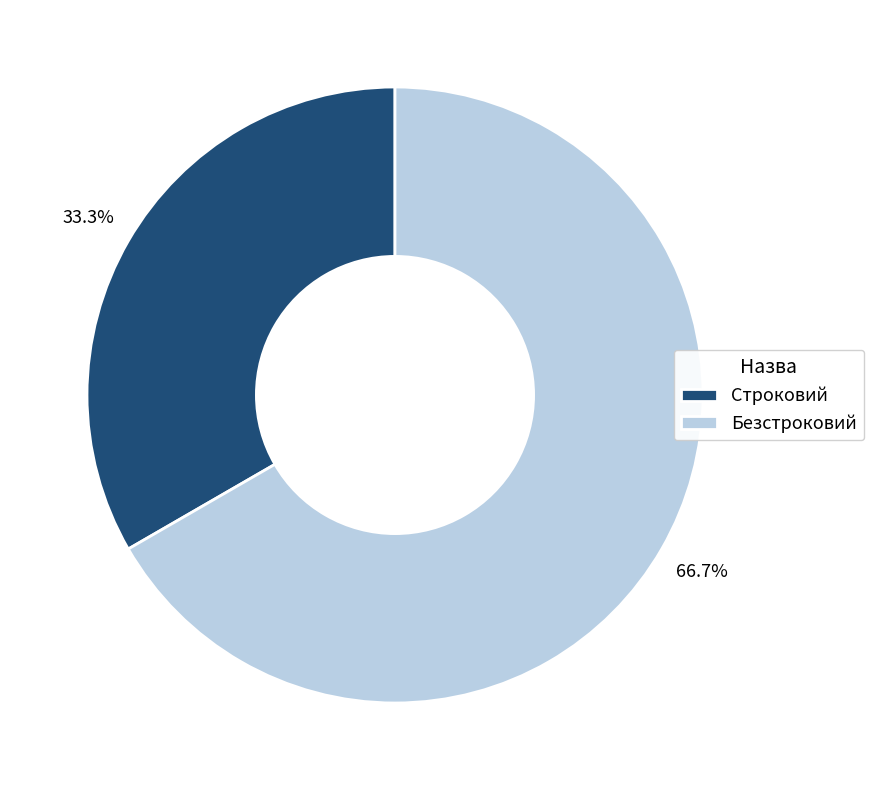

Rank the categories by value from highest to lowest.

Безстроковий, Строковий